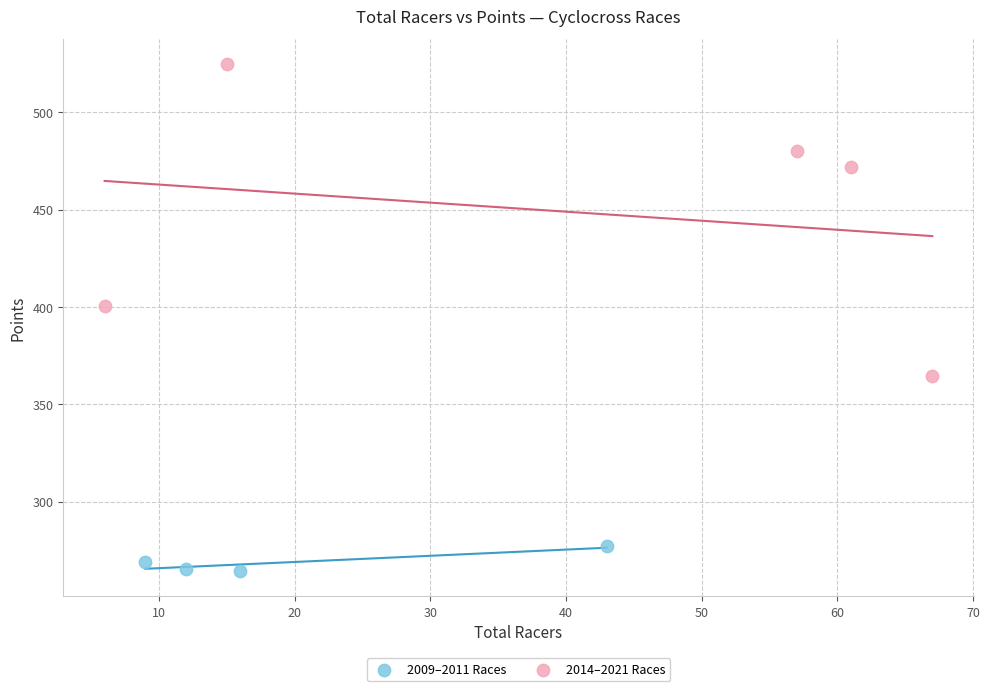

Which series contains the lowest Y value?

2009–2011 Races